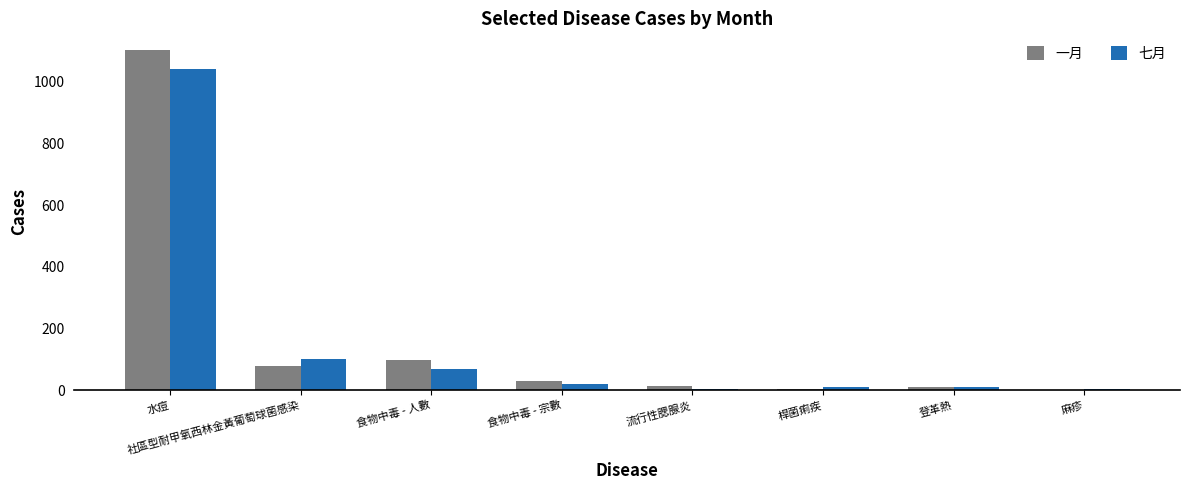

What is the difference between the 七月 values at 社區型耐甲氧西林金黃葡萄球菌感染 and 桿菌痢疾?

92